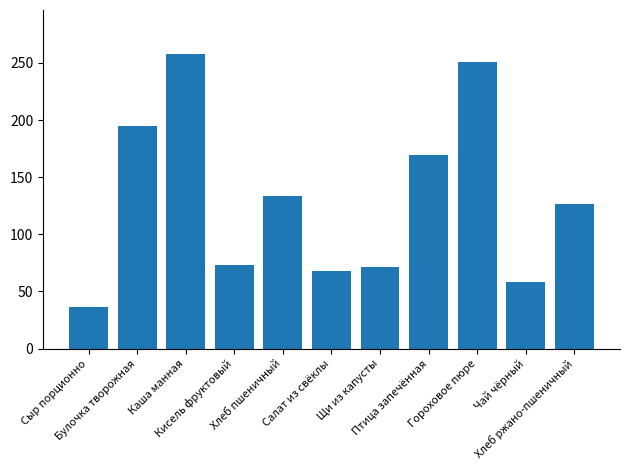

Are the bars horizontal?

No